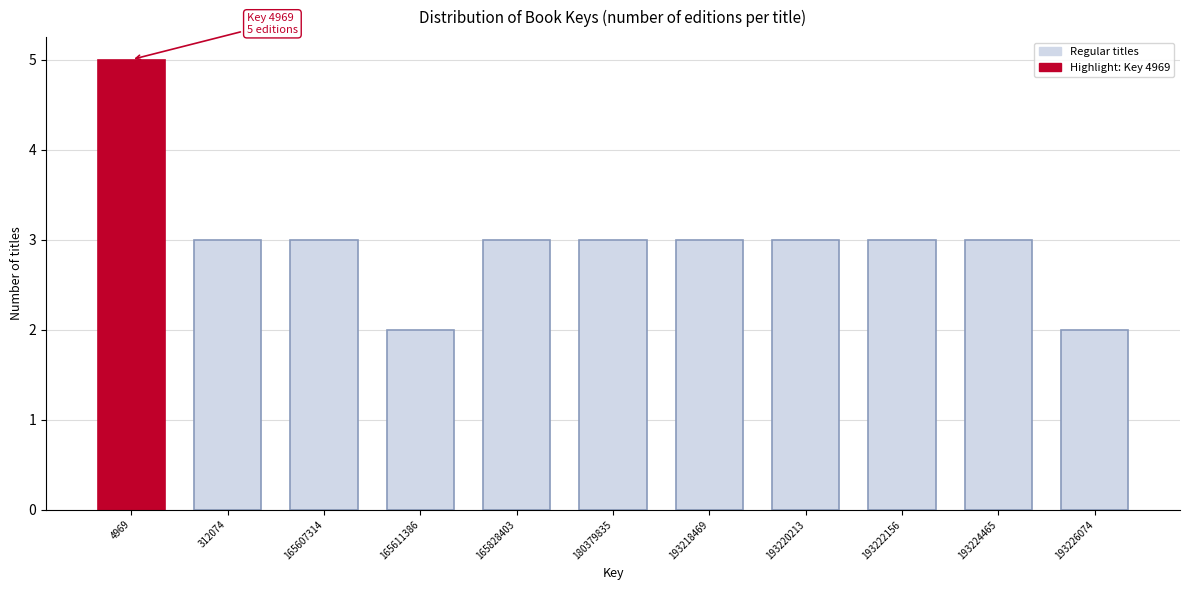

Reading left to right, what are all the values shown in this chart?

4969=5	312074=3	165607314=3	165611386=2	165828403=3	180379835=3	193218469=3	193220213=3	193222156=3	193224465=3	193226074=2